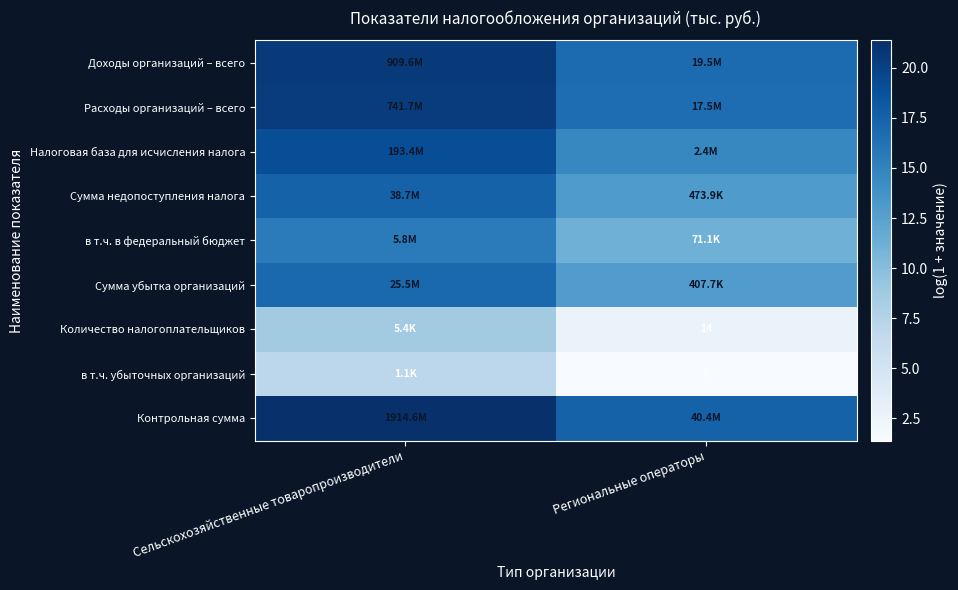

Is it true that в т.ч. в федеральный бюджет equals 4.6 at Сельскохозяйственные товаропроизводители?

False